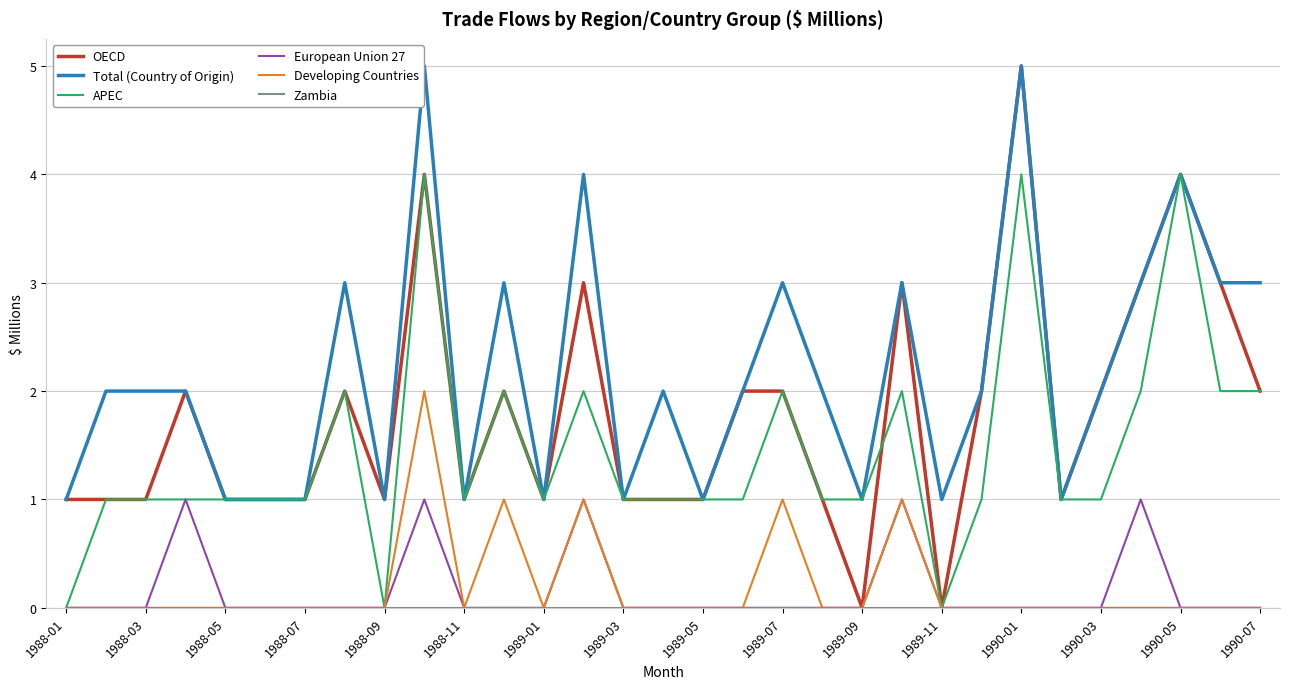

Which series has the largest range (max minus min)?

OECD